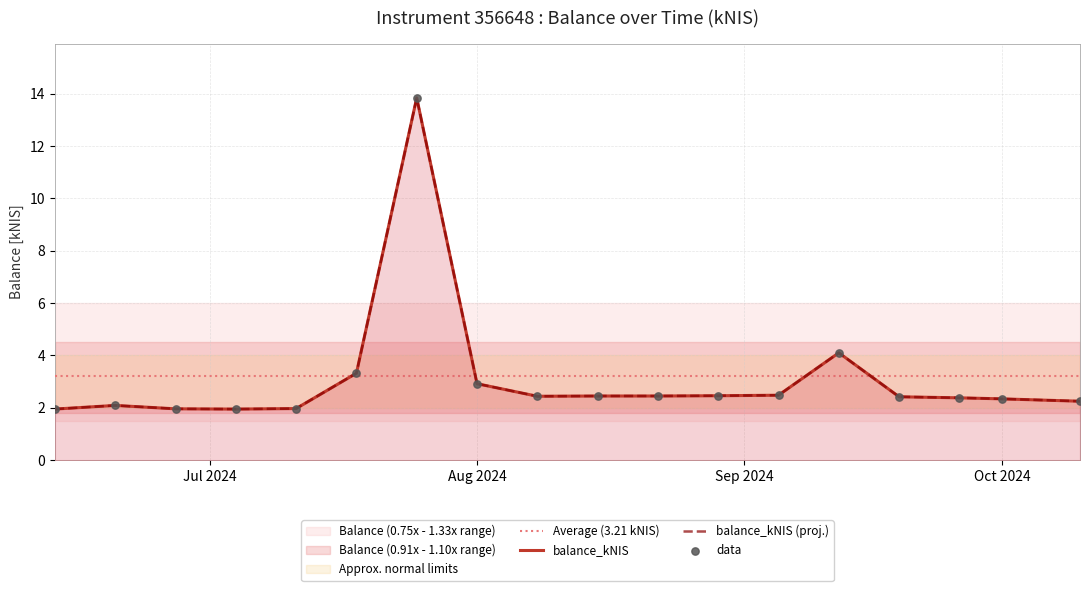

What is the change in value from 2024-06-20 to 2024-08-22?

+0.4